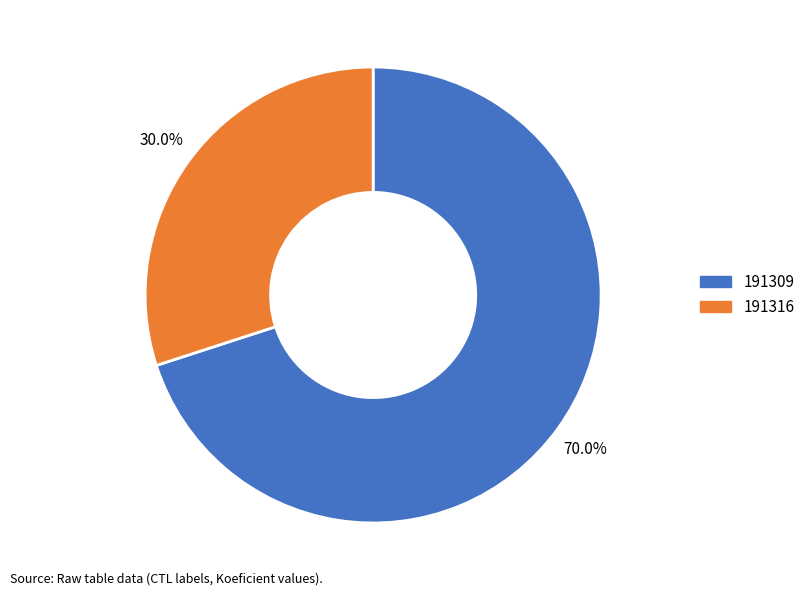

Is it true that 191316 is 30% of the pie?

True